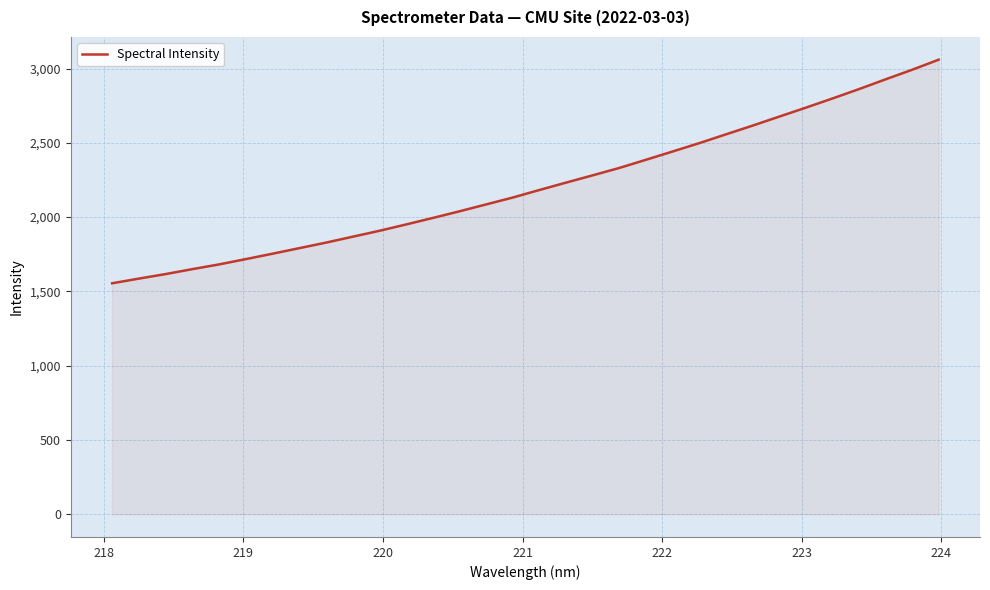

What is the difference between the maximum and minimum values?

1505.2